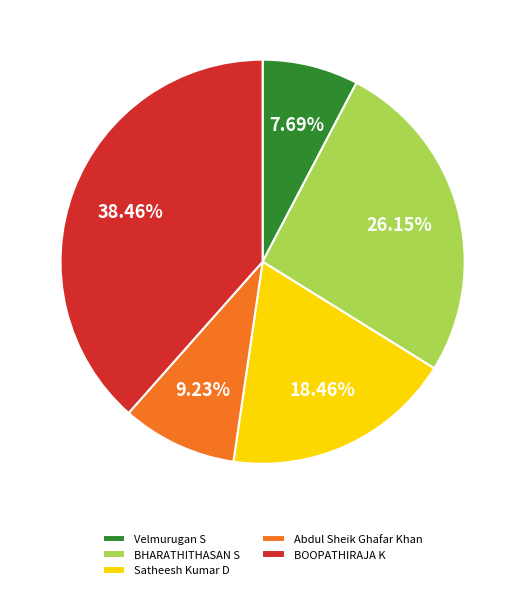

Is there any slice that represents more than half of the pie?

No